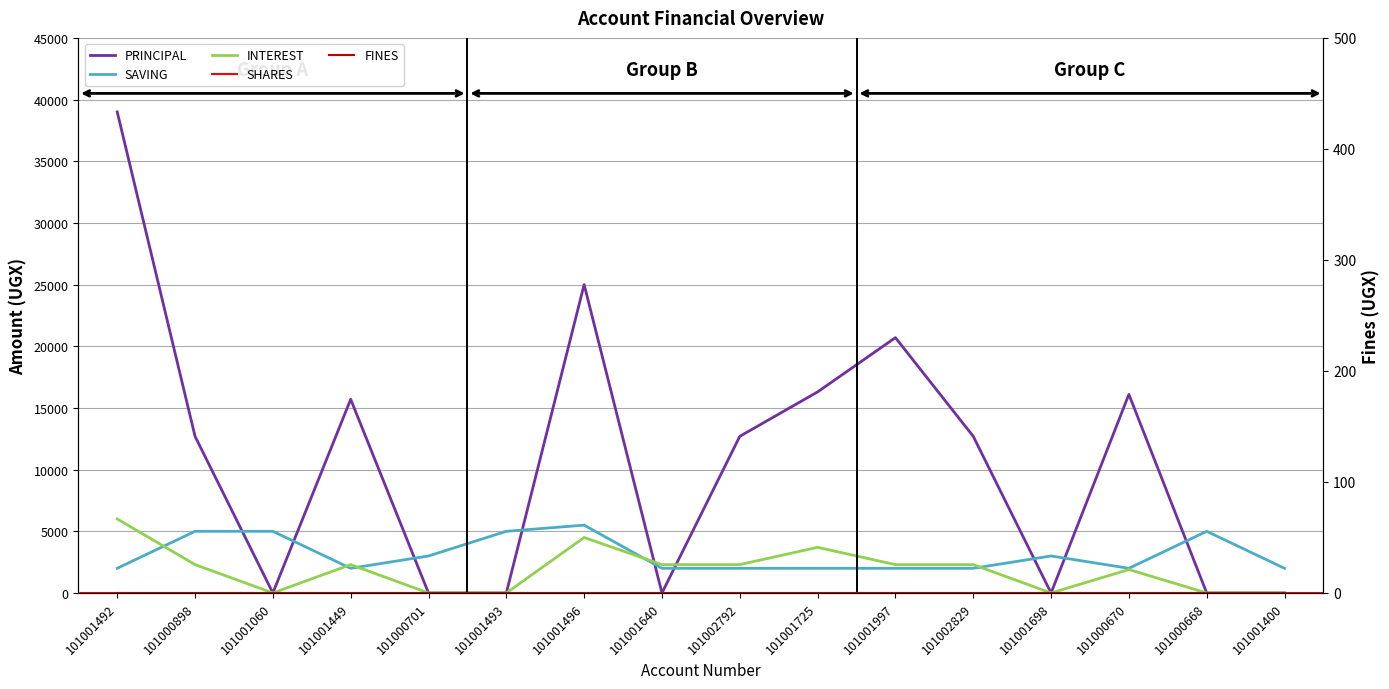

True or false: INTEREST and PRINCIPAL cross at least once.

True